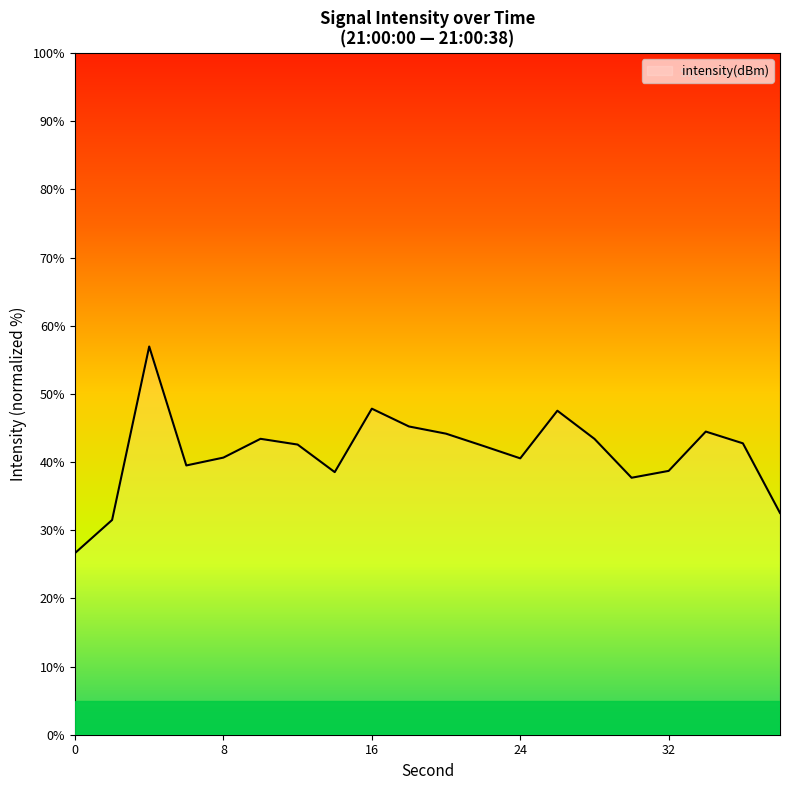

What is the maximum value shown in the chart?

57.0